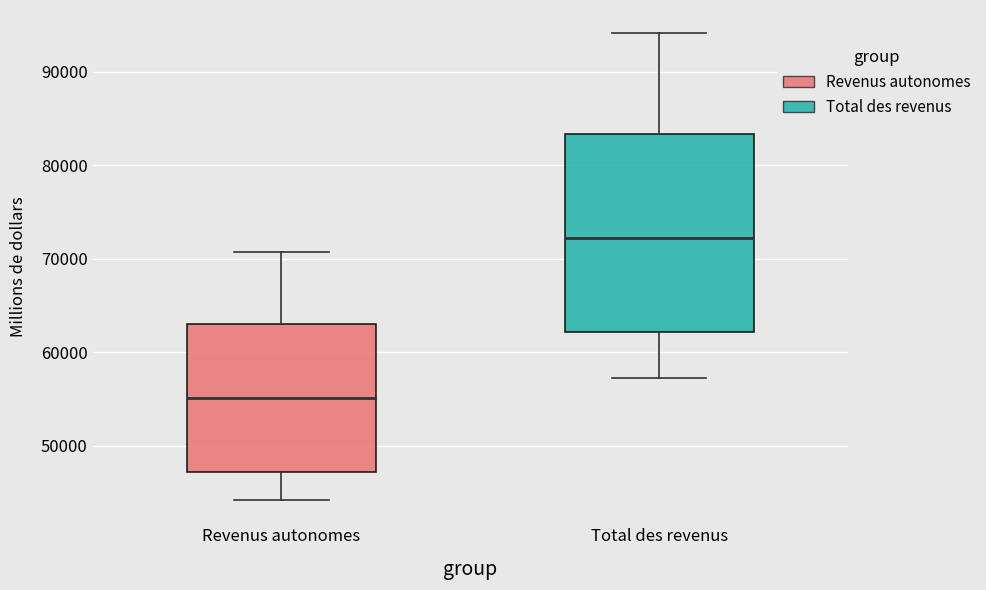

Which box is the tallest, from its lower edge to its upper edge?

Total des revenus